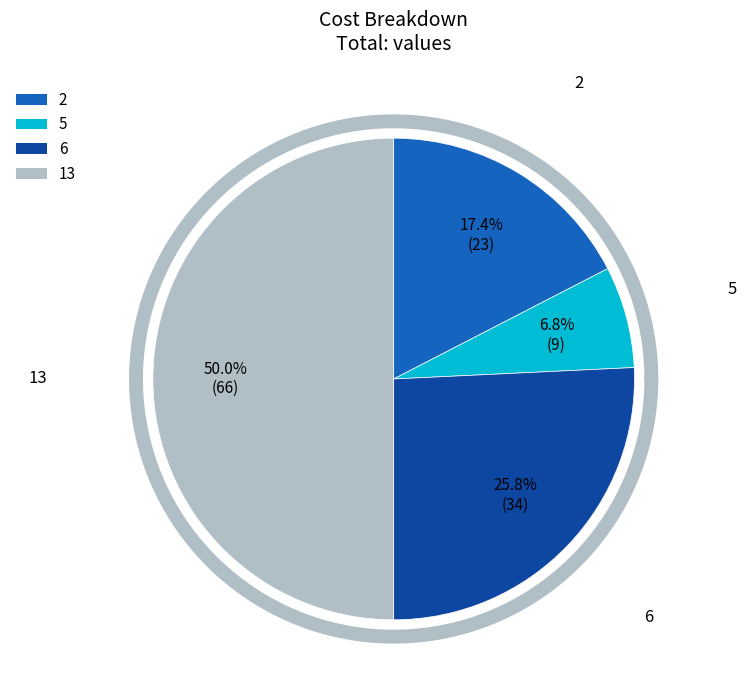

Is 13 the majority of the pie?

No